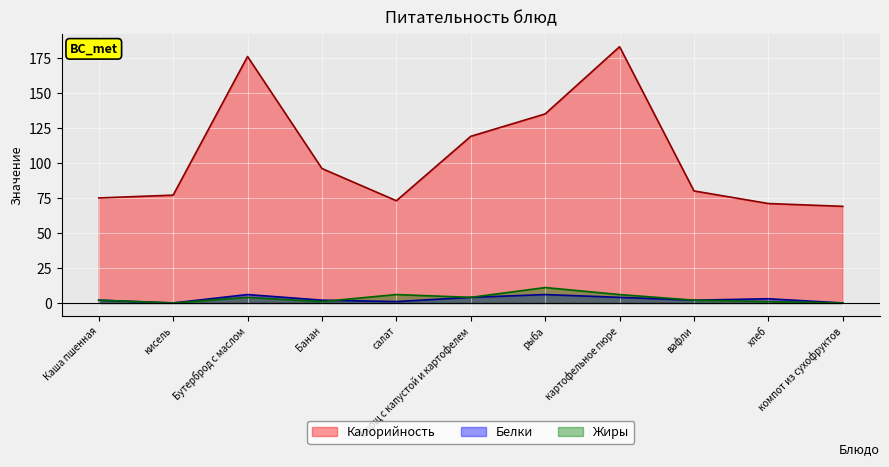

What is the average value of the Жиры series?

3.4